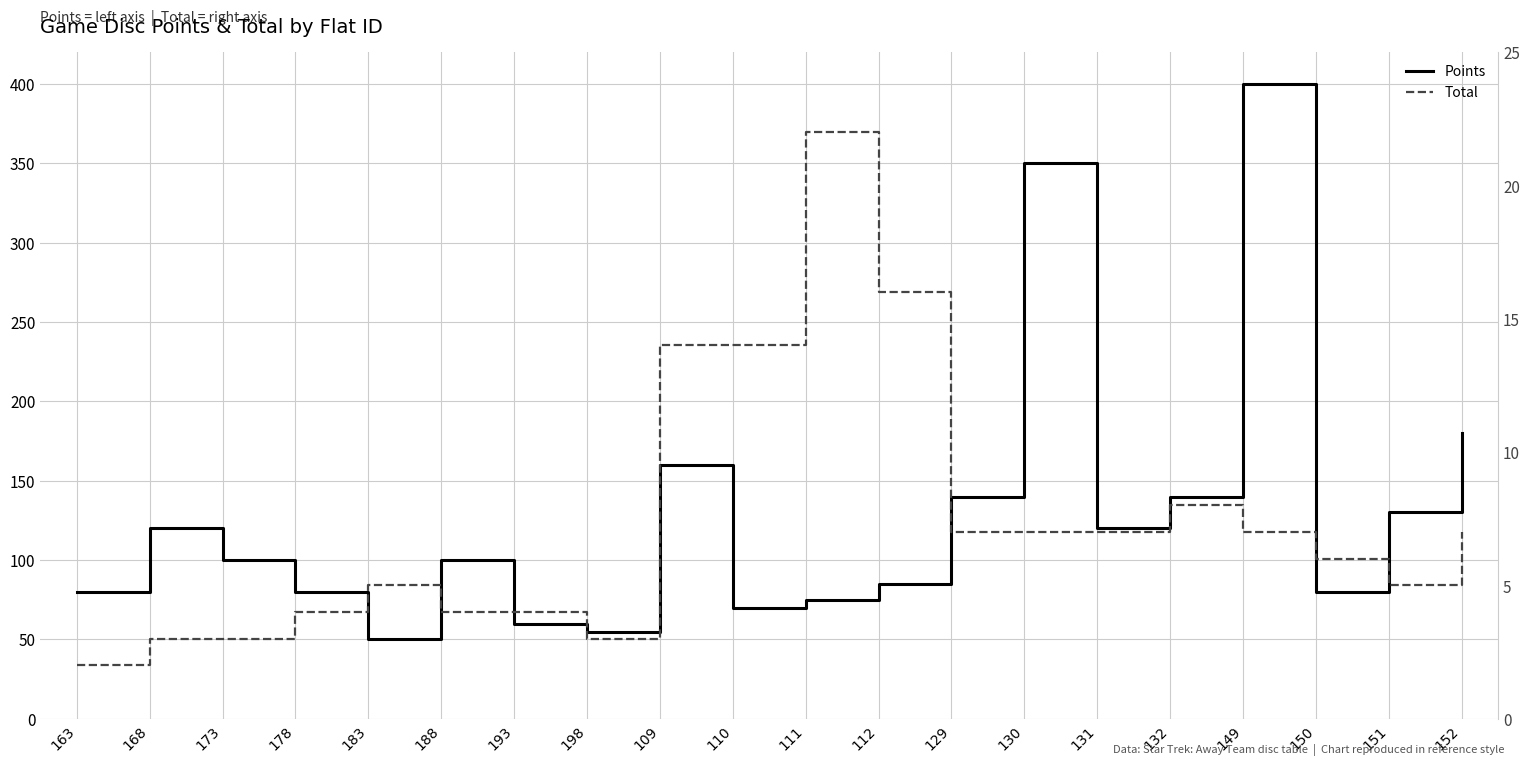

How many lines are shown in the chart?

2